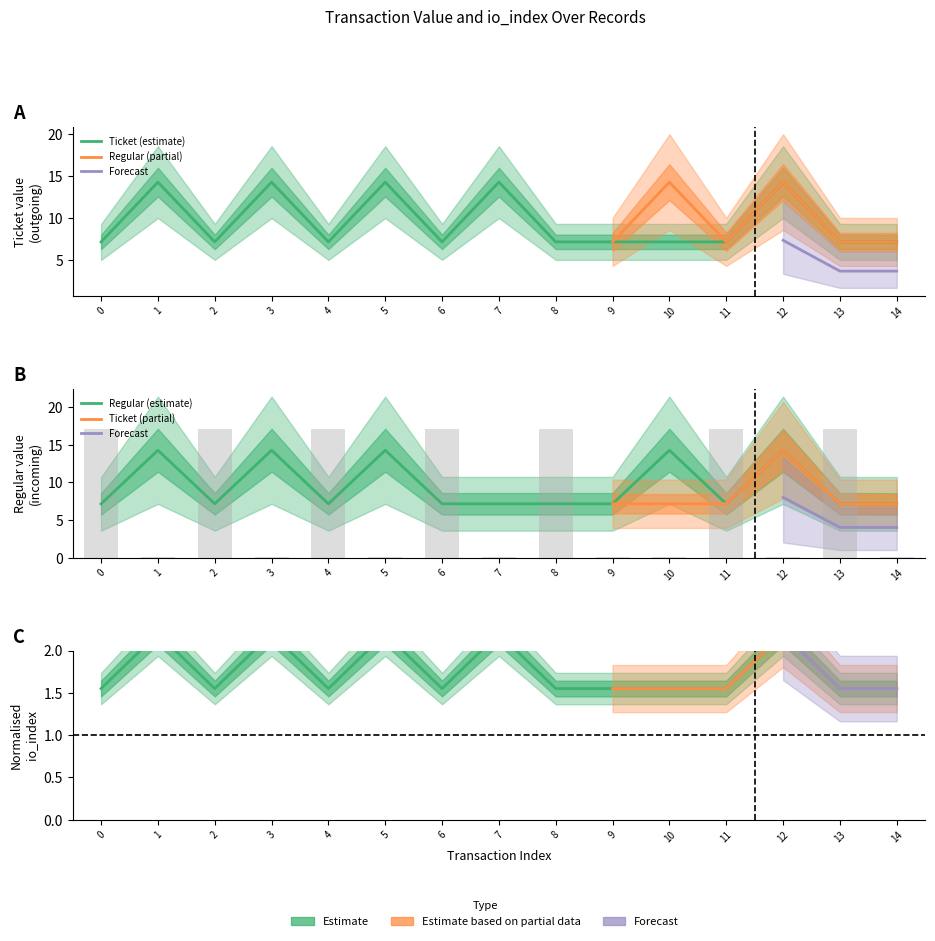

What is the total value across all series at 2?

43.8